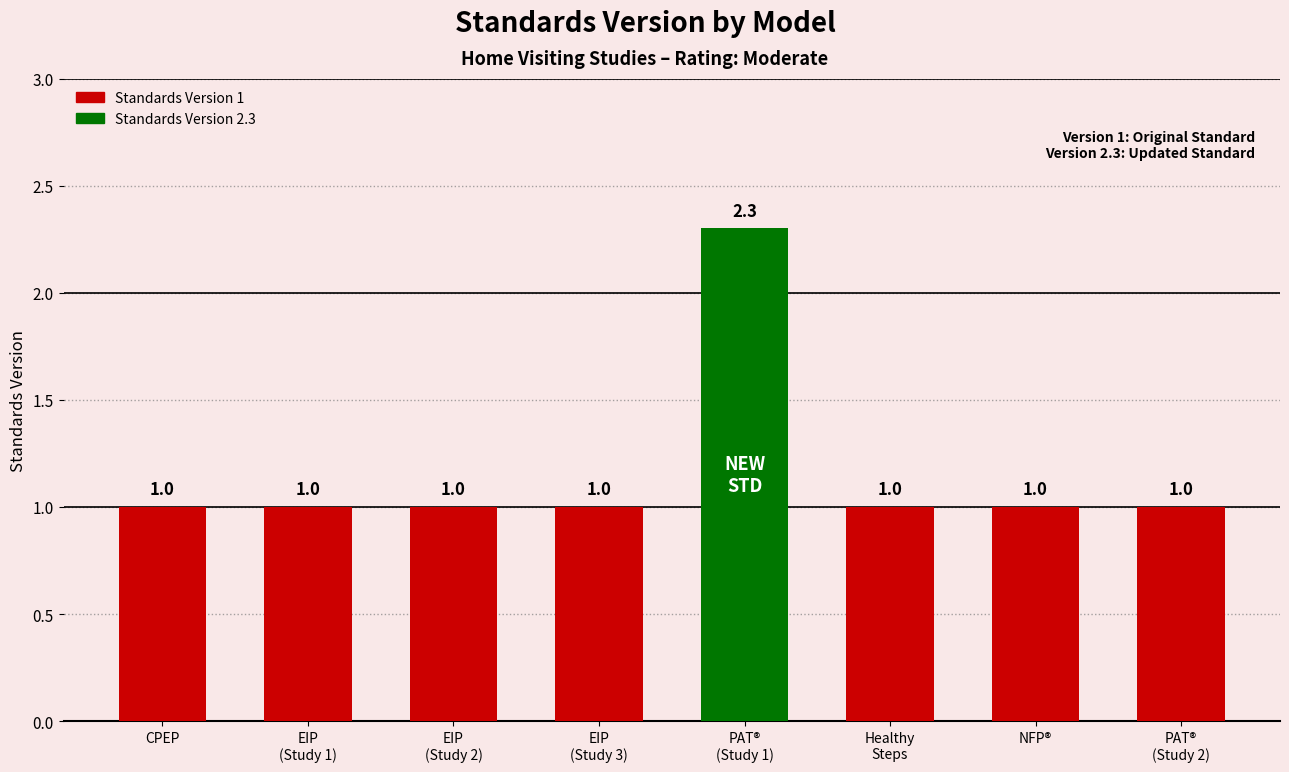

What is the value of the 6th bar from the left?

1.0